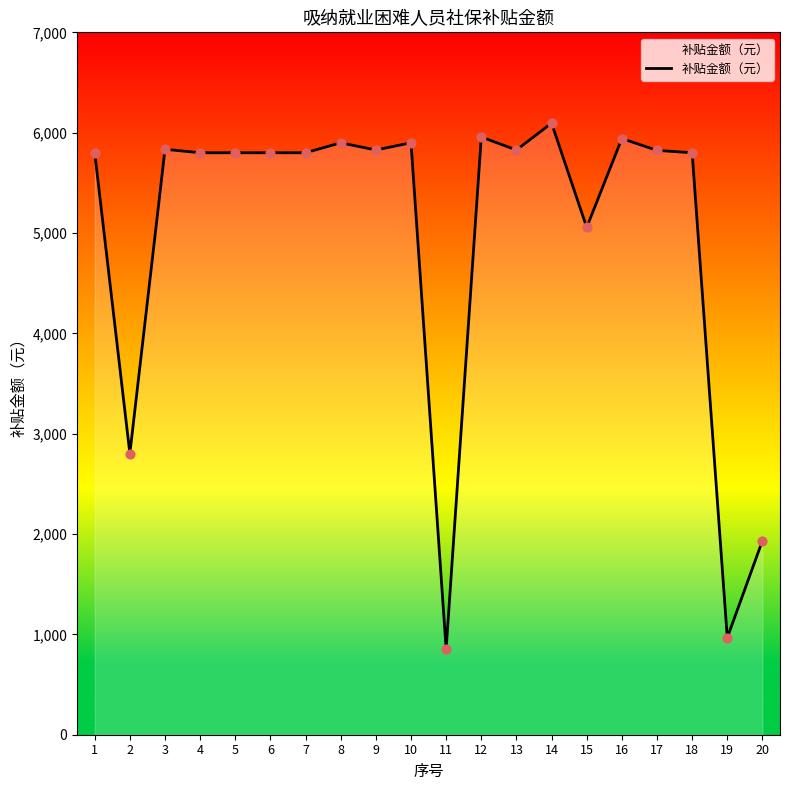

Which has a higher value, 11 or 3?

3